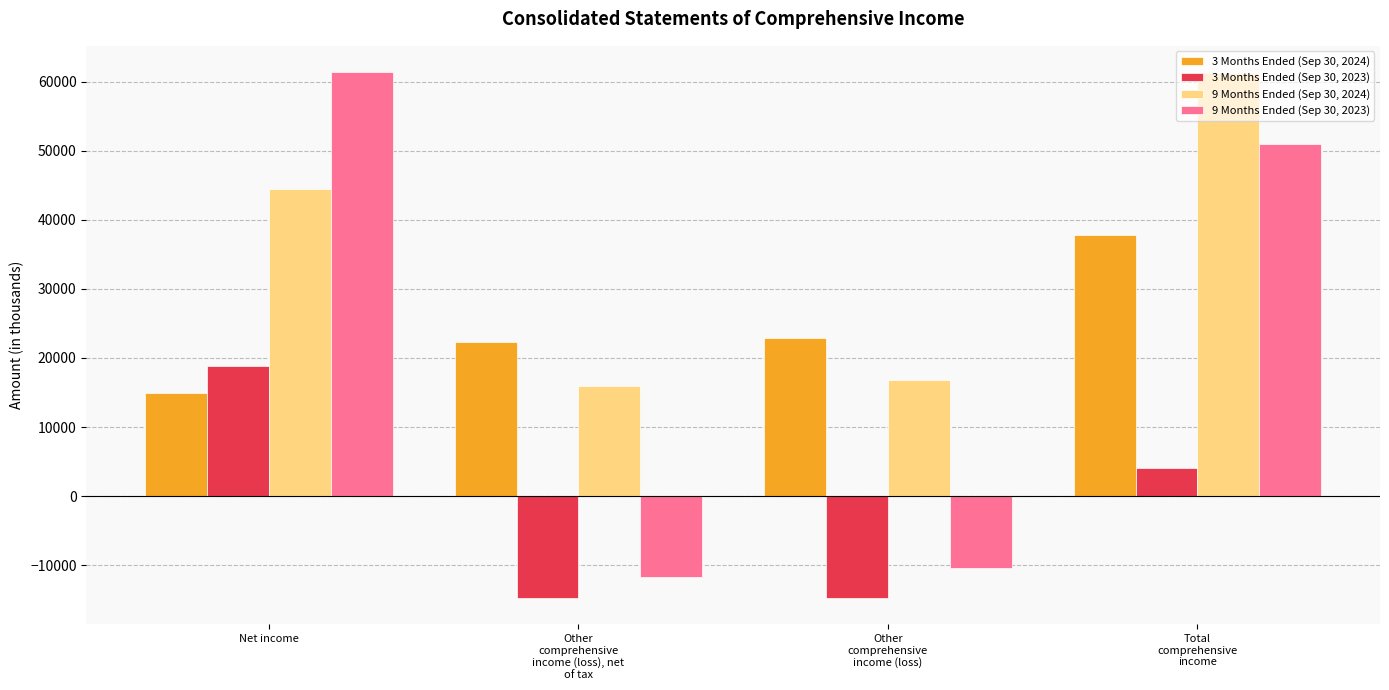

What is the lowest value of the 9 Months Ended (Sep 30, 2024) series?

15991